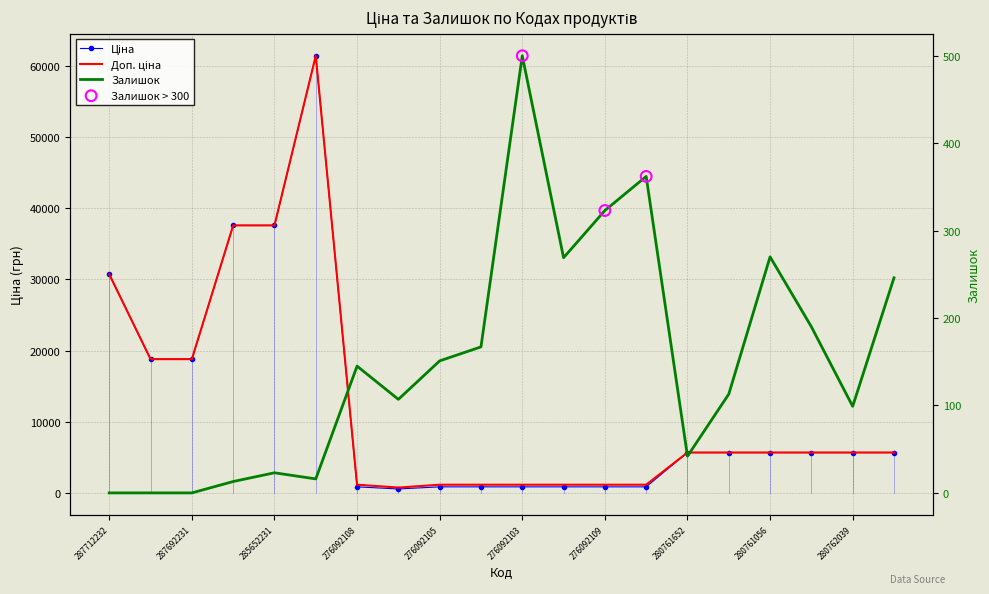

What are all the series names shown in the legend?

Ціна, Доп. ціна, Залишок